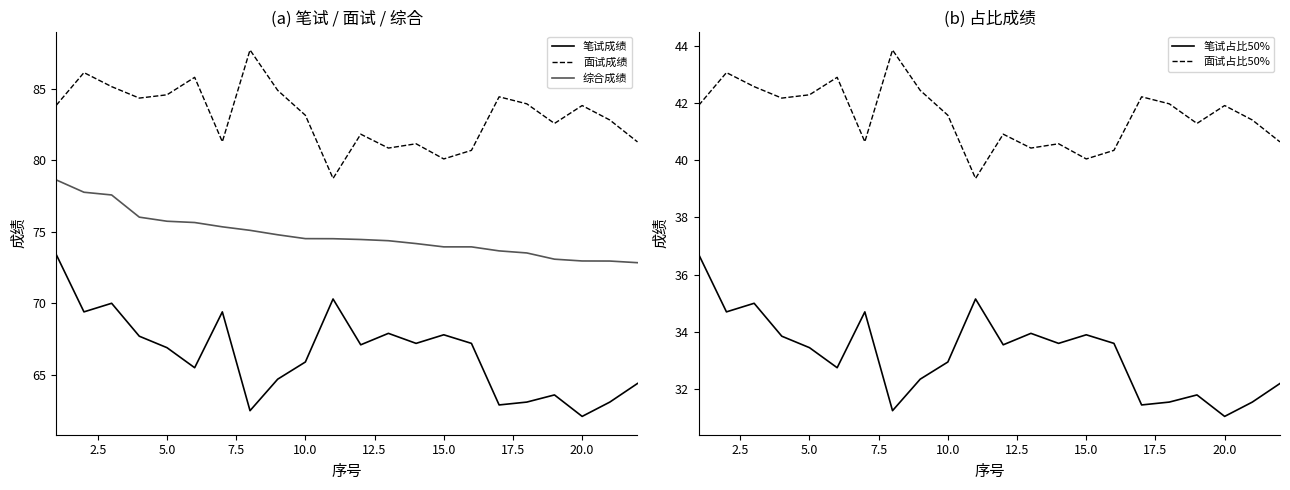

True or false: 笔试成绩 and 综合成绩 cross at least once.

False